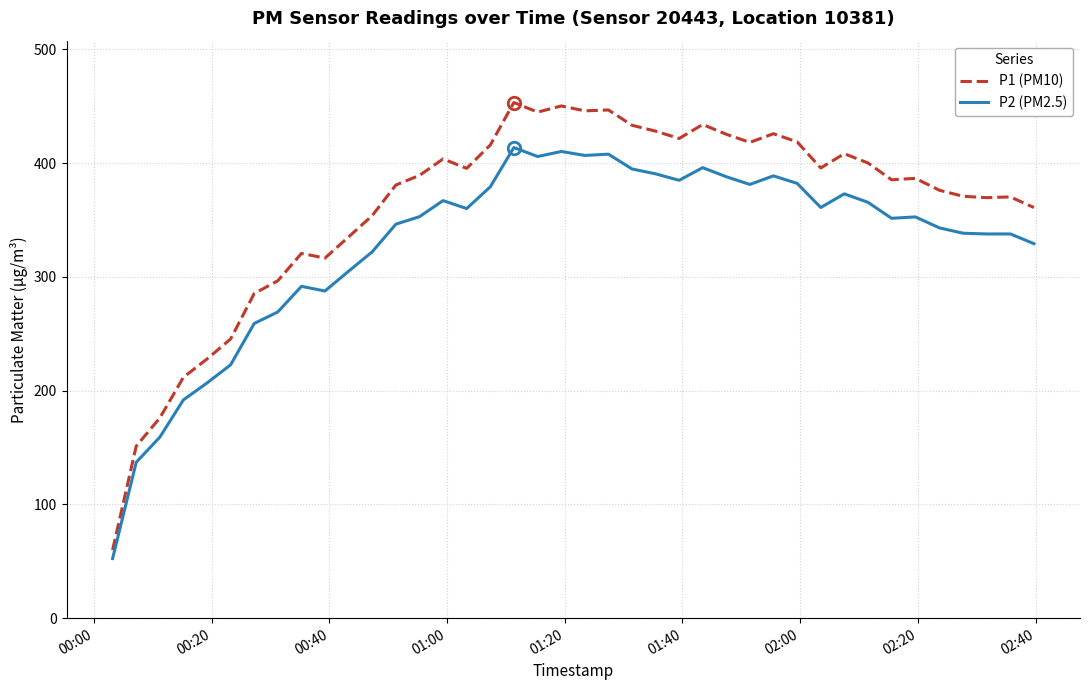

True or false: P2 (PM2.5) and P1 (PM10) cross at least once.

False